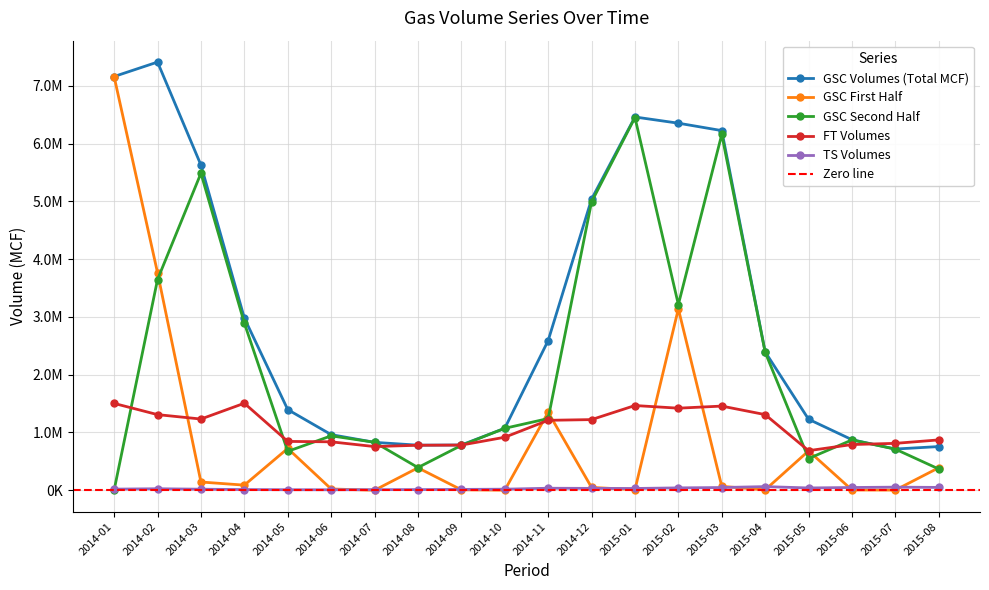

At which category does the chart reach its minimum across all series?

2014-07